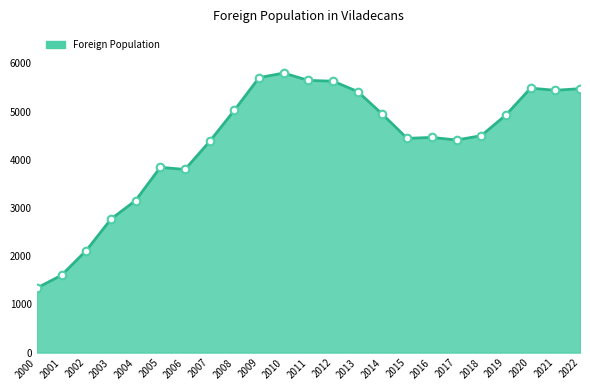

What is the change in value from 2001 to 2007?

+2776